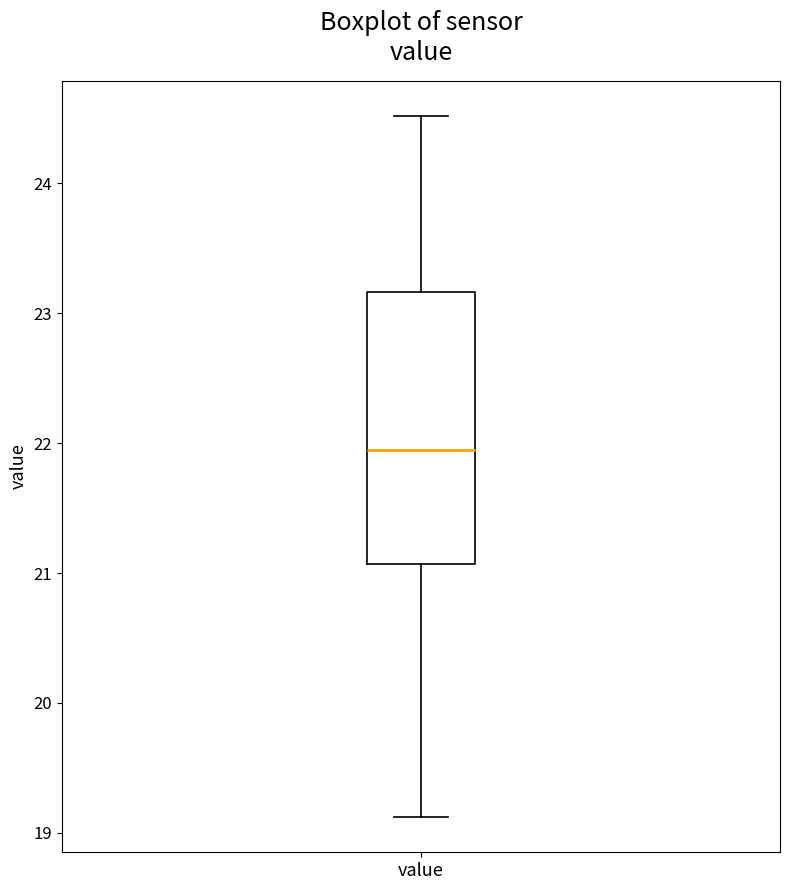

Read this box plot against the y-axis: the position of the median line, the range covered by the box, and the ends of both whiskers. The values are not printed on the chart, so give them approximately, as read against the axis.

median 22.0, box 21.1 to 23.2, whiskers 19.1 to 24.5